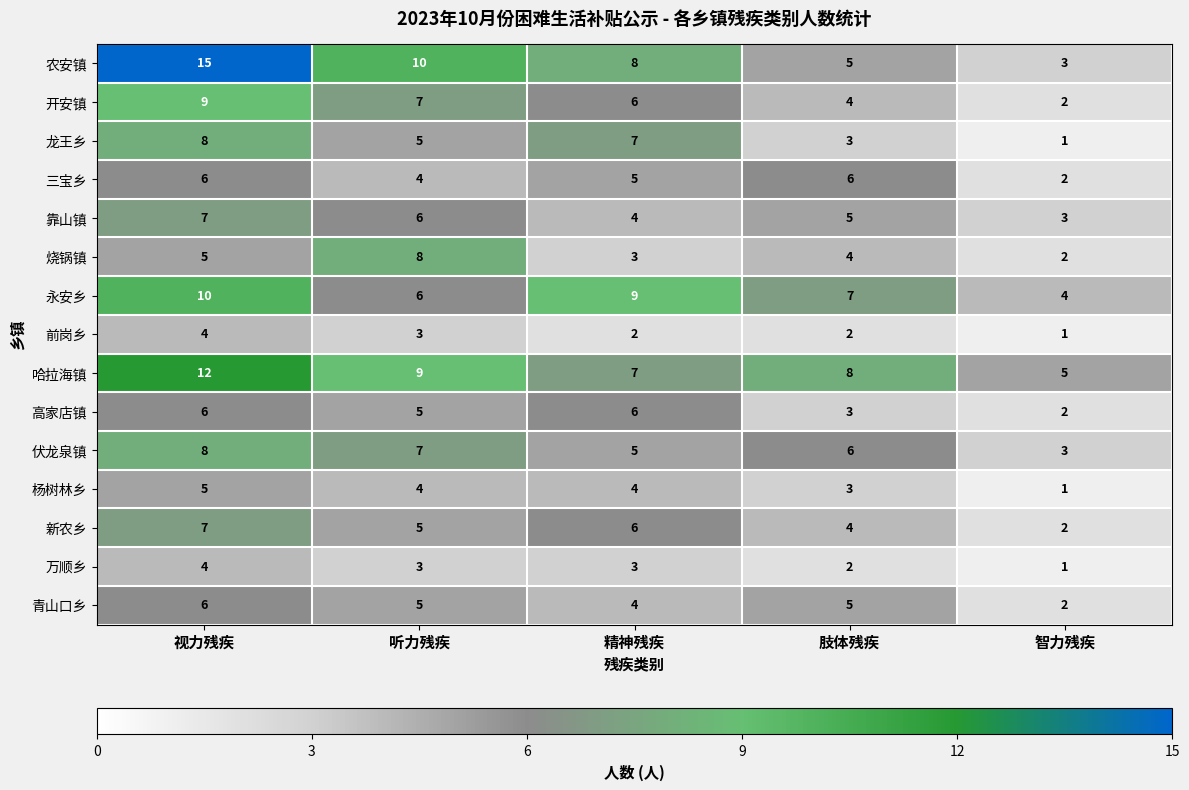

What is the total value across all series at 视力残疾?

112